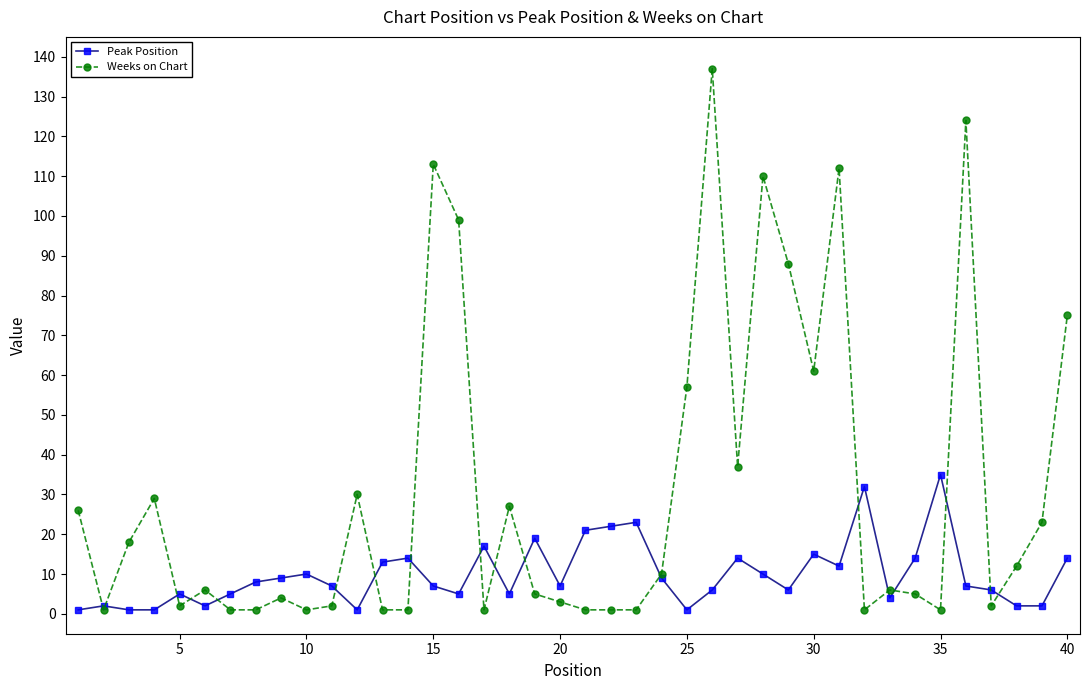

Which series has the widest spread of values?

Weeks on Chart